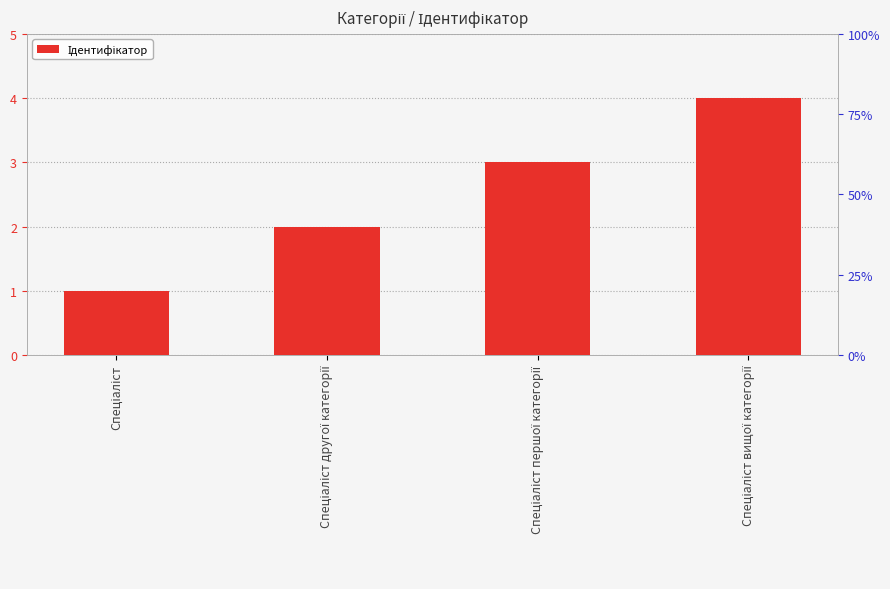

How many categories are shown in the chart?

4